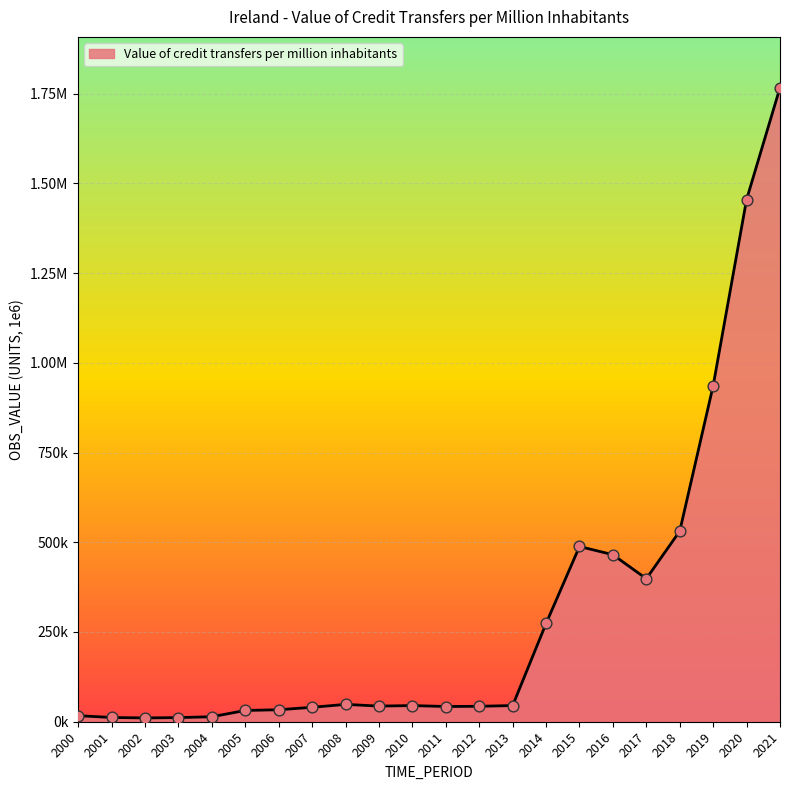

What is the change in value from 2007 to 2010?

+4822.1